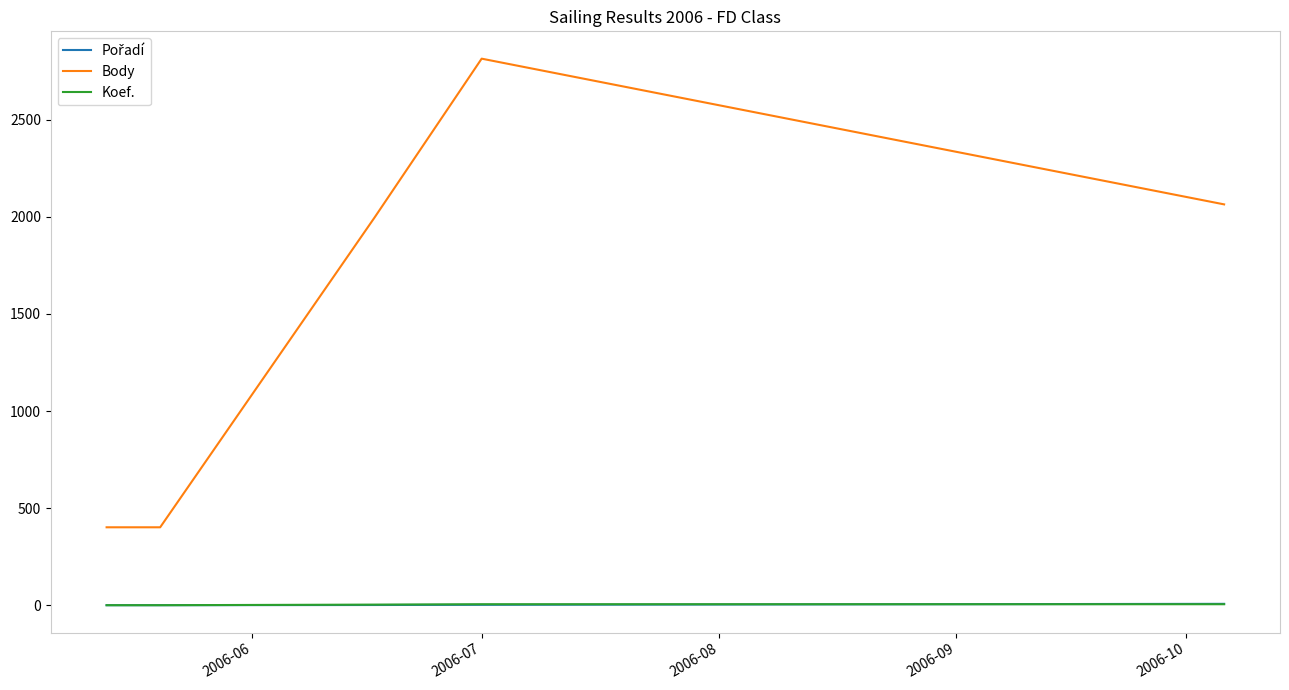

True or false: Koef. and Body intersect in this chart.

False